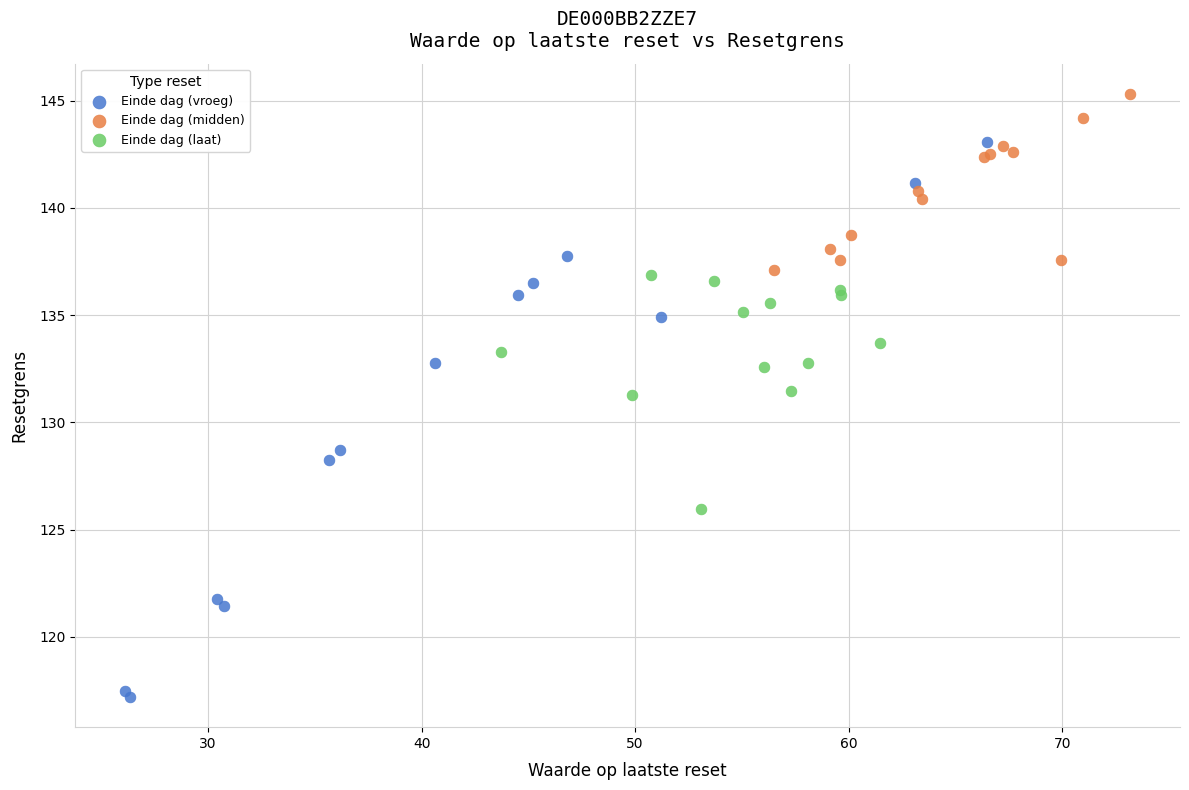

What are all the series names shown in the legend?

Einde dag (vroeg), Einde dag (midden), Einde dag (laat)